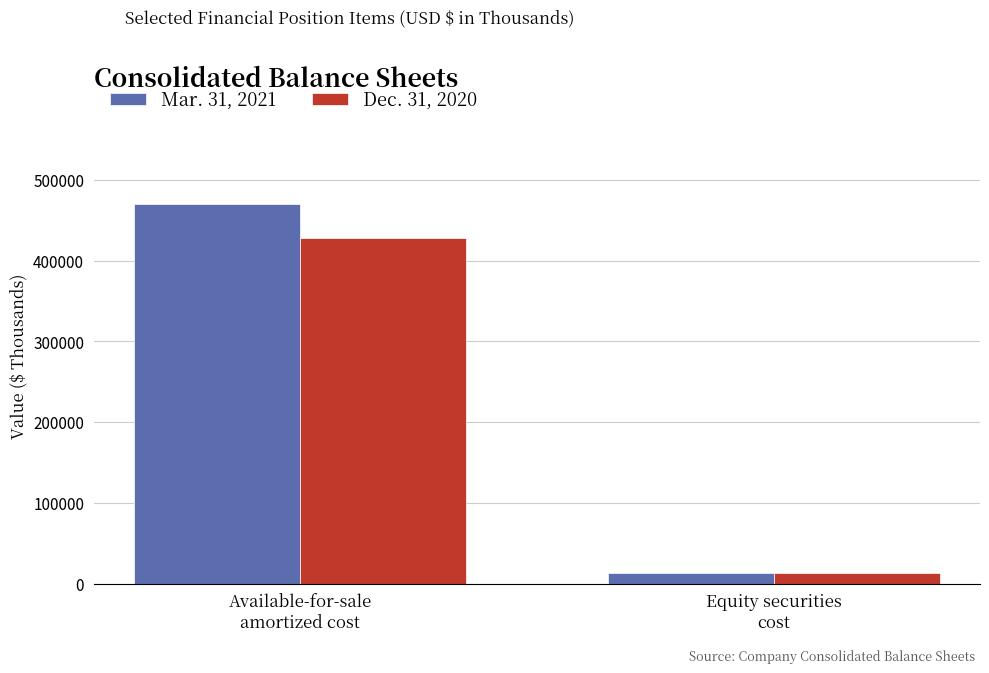

How many categories are shown in the chart?

2